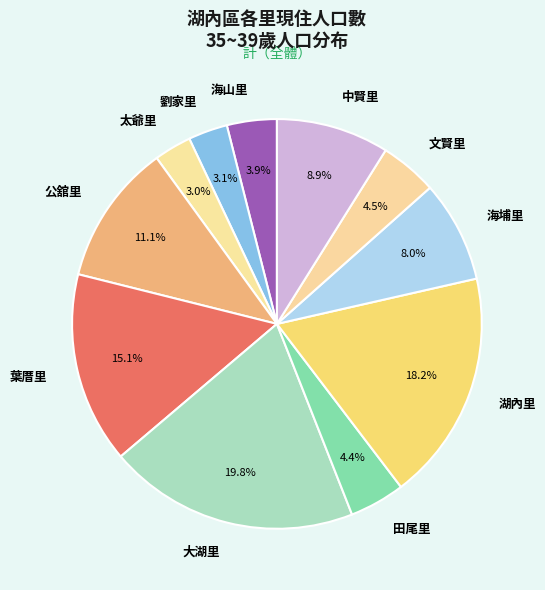

What percentage is the 湖內里 slice, to the nearest percent?

18%